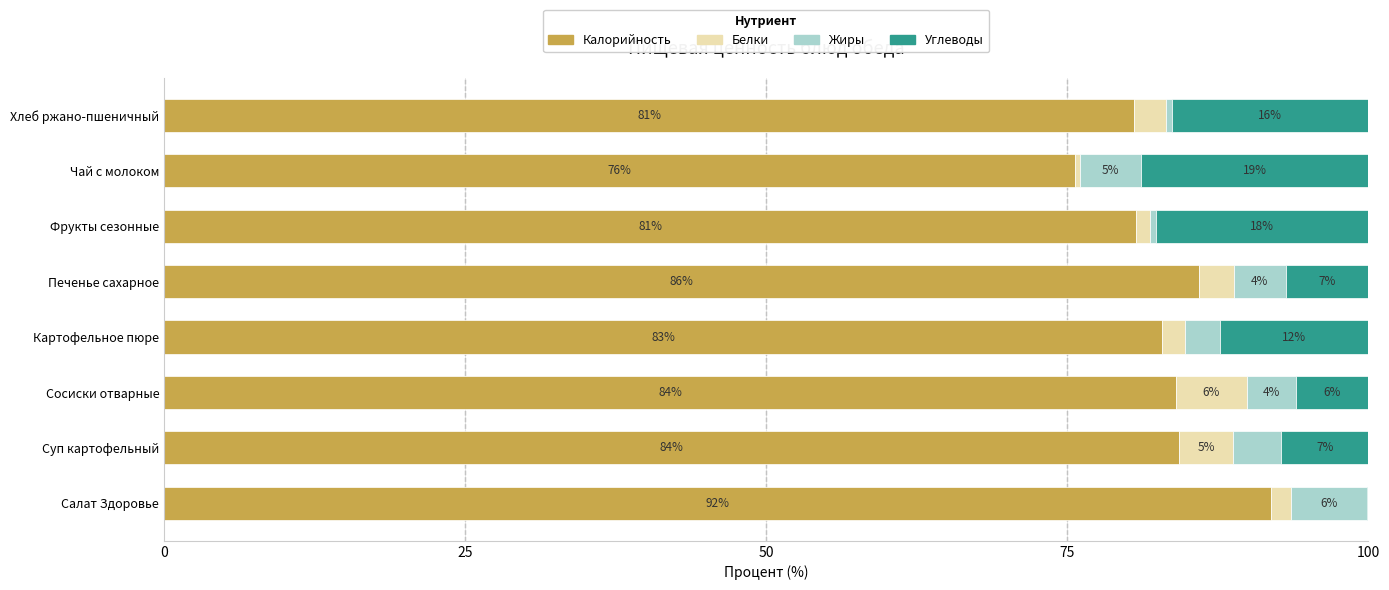

What is the maximum value for Калорийность?

91.9